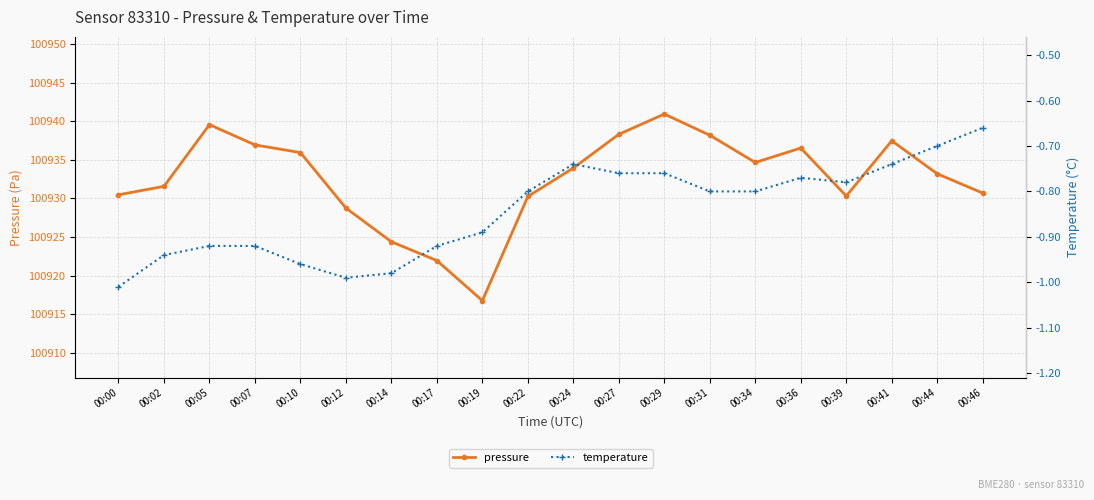

At which label is pressure closest to 100928?

00:12